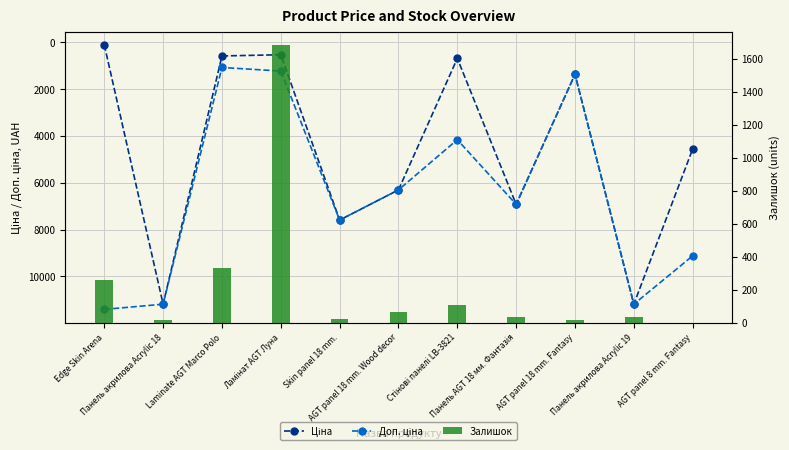

What is the sum of the Ціна values at AGT panel 8 mm. Fantasy and Ламінат AGT Луна?

5100.9